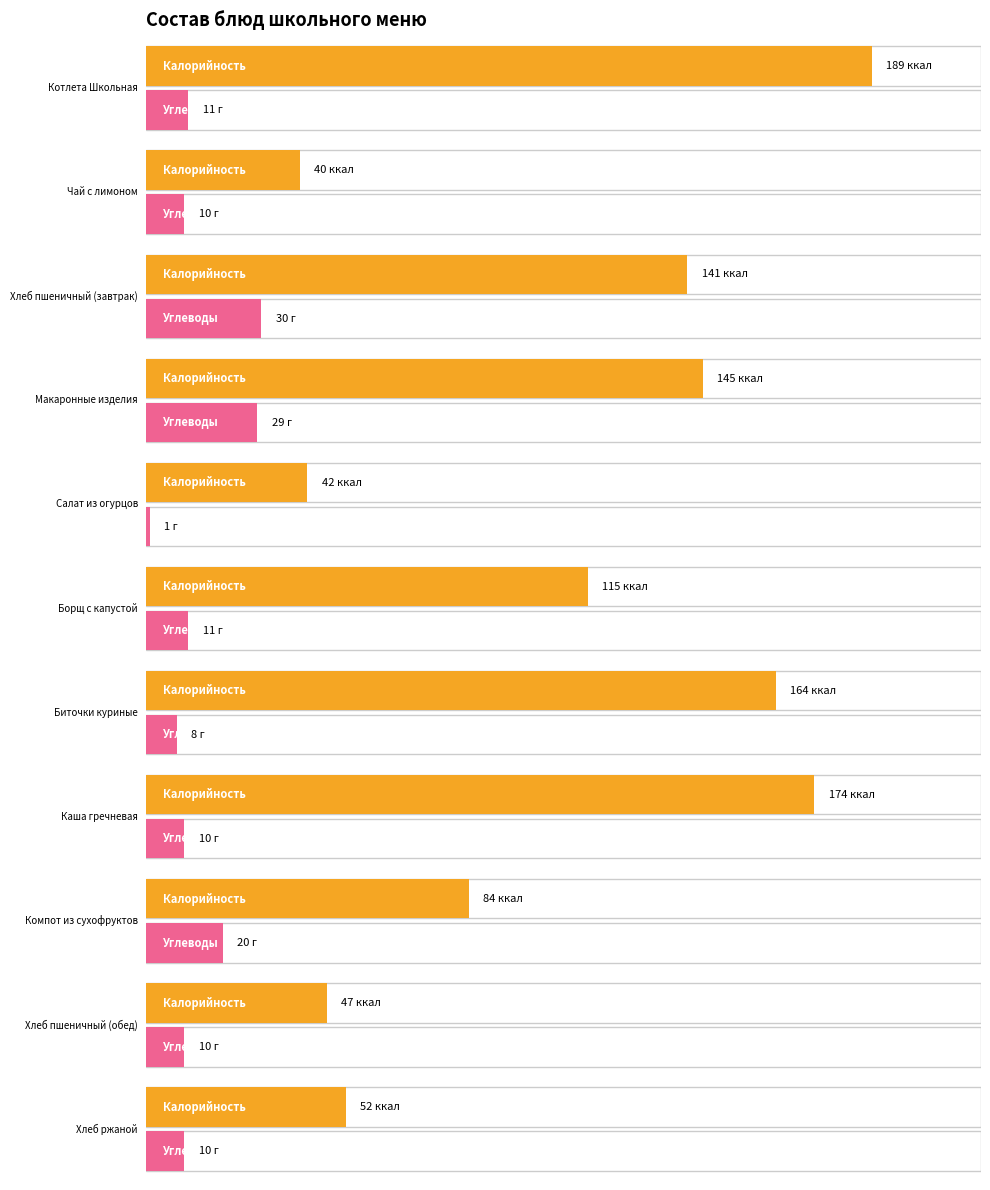

True or false: Калорийность has a value of 56 at Чай с лимоном.

False